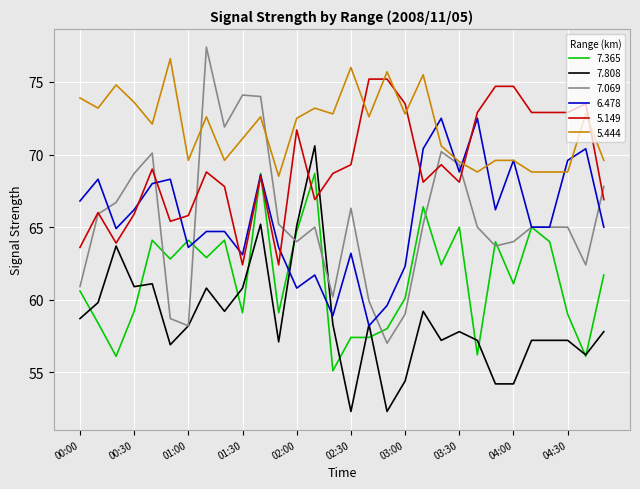

True or false: 5.149 and 5.444 cross at least once.

True